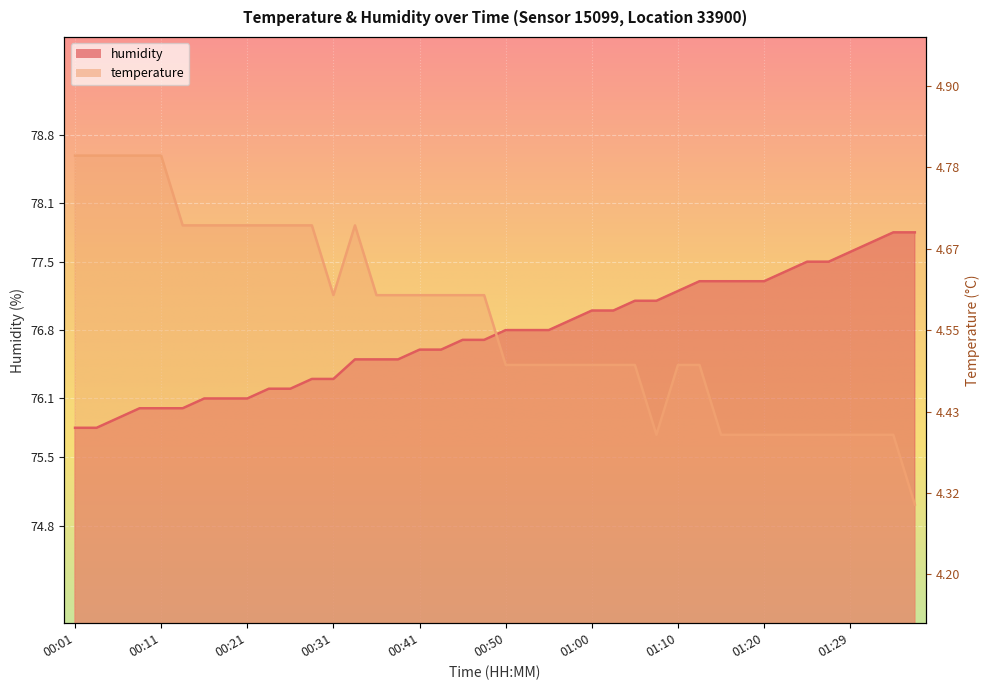

What is the label of the 11th point from the right?

01:12